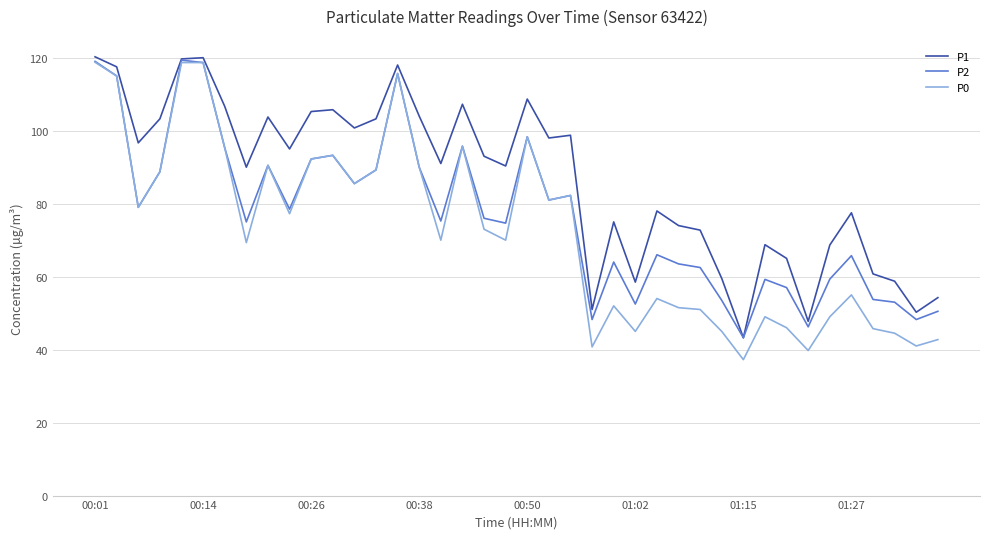

Rank the series by their average value, from highest to lowest.

P1, P2, P0